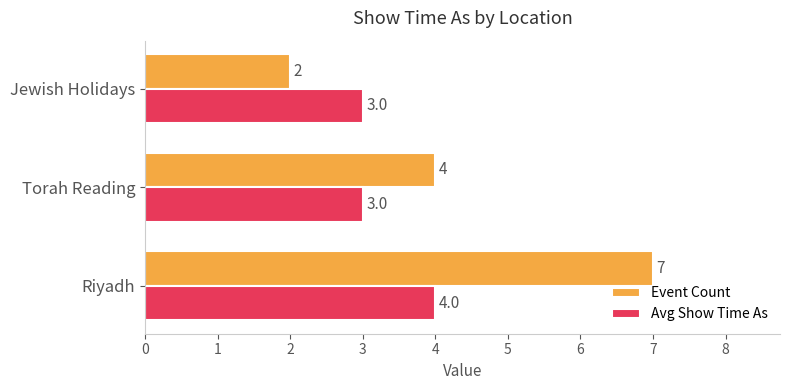

Count the Avg Show Time As values in the range 3 to 4.

3